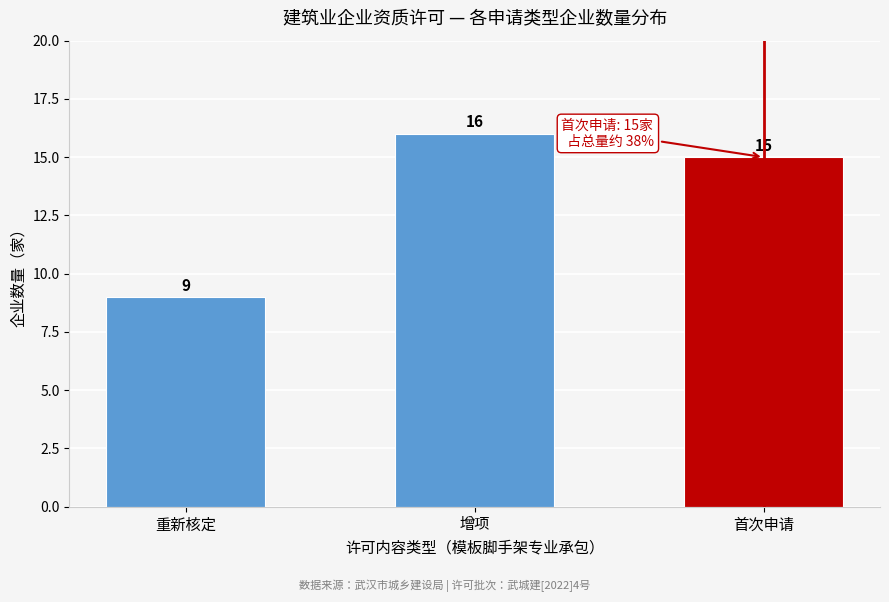

Reading left to right, what are all the values shown in this chart?

重新核定=9	增项=16	首次申请=15